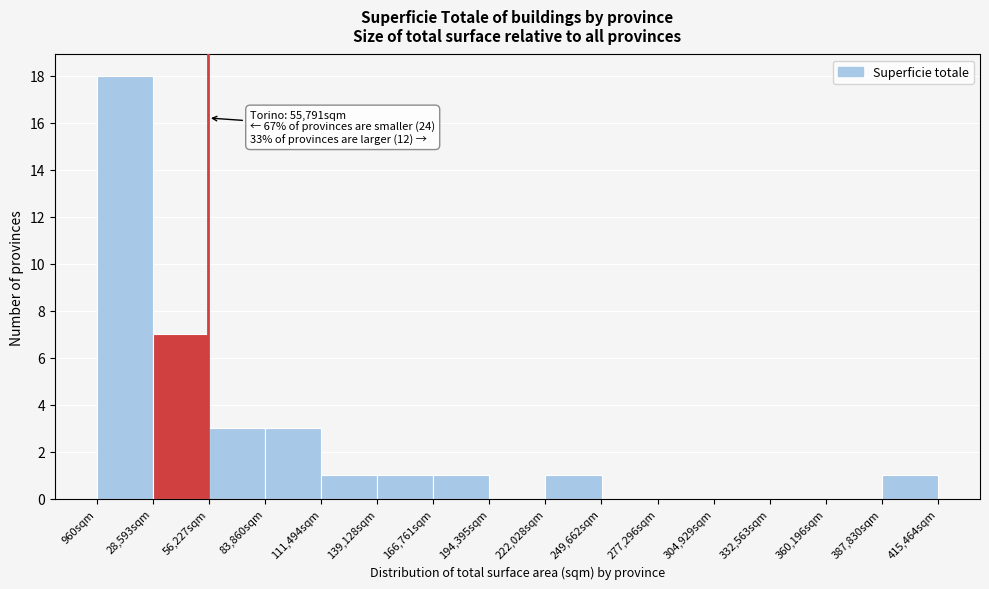

Over which range of the x-axis is the bar tallest?

0 to 30000